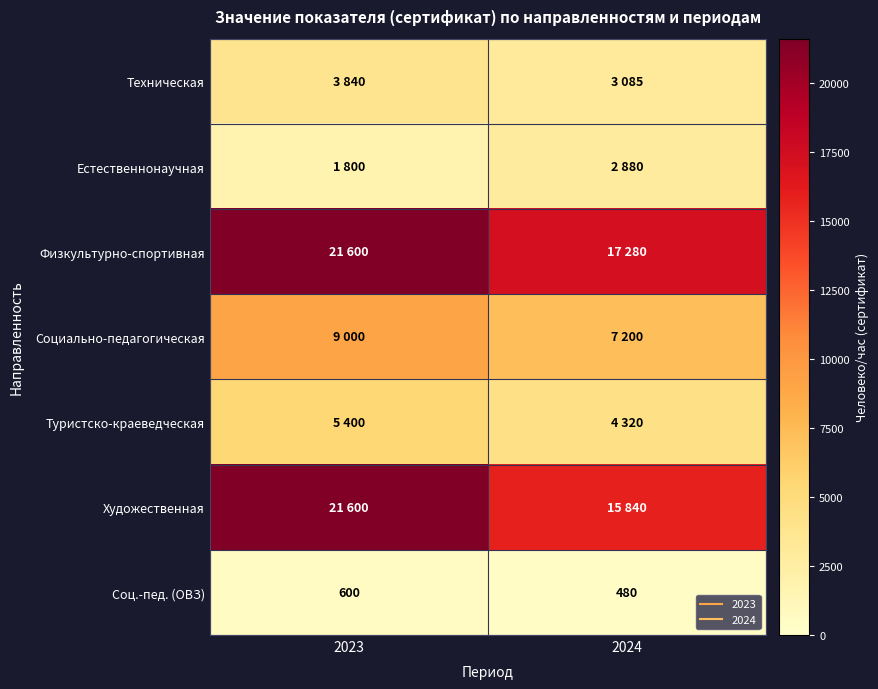

What is the sum of the Социально-педагогическая values at 2024 and 2023?

16200